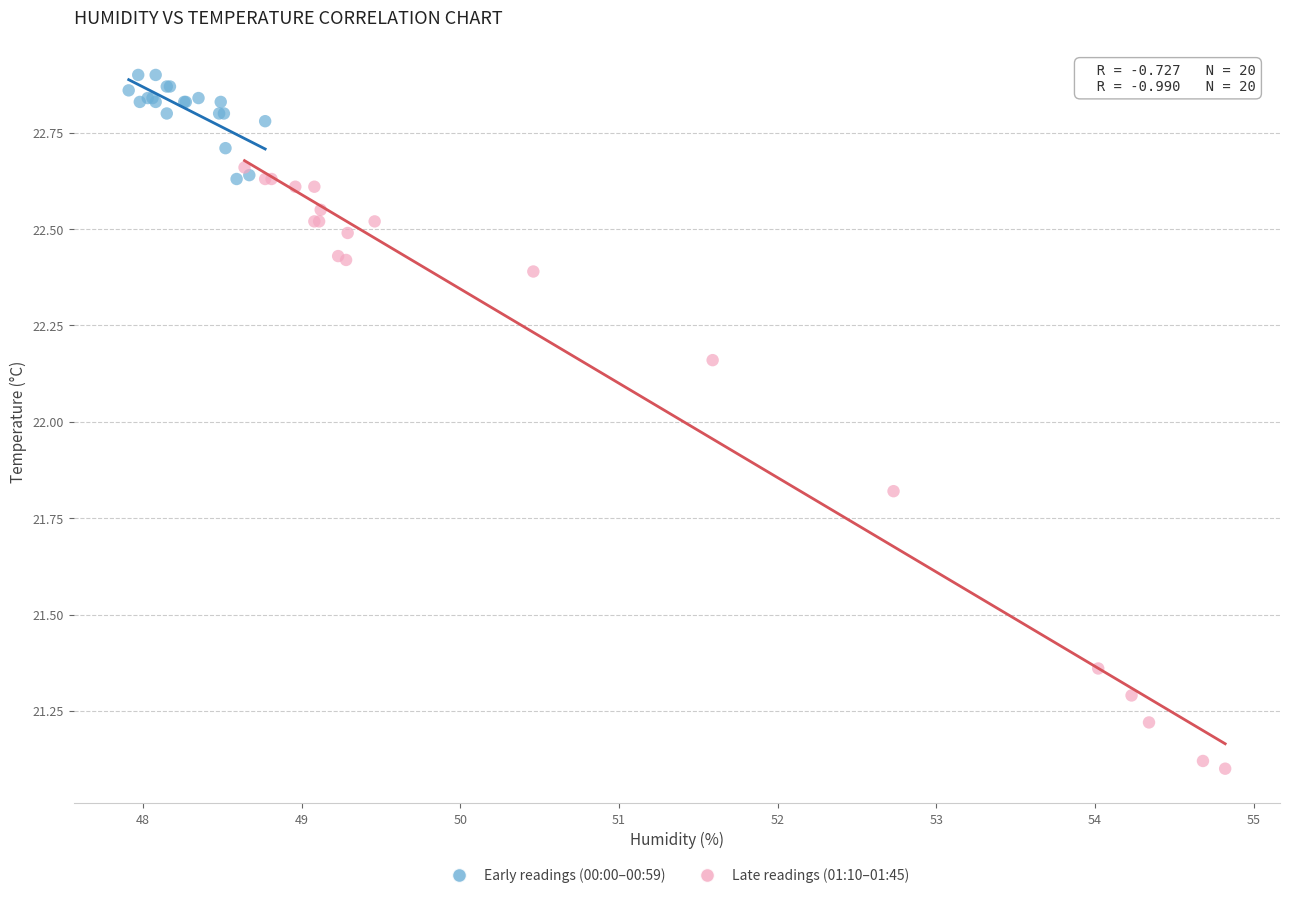

Which series has the largest Y range (max minus min)?

Late readings (01:10–01:45)